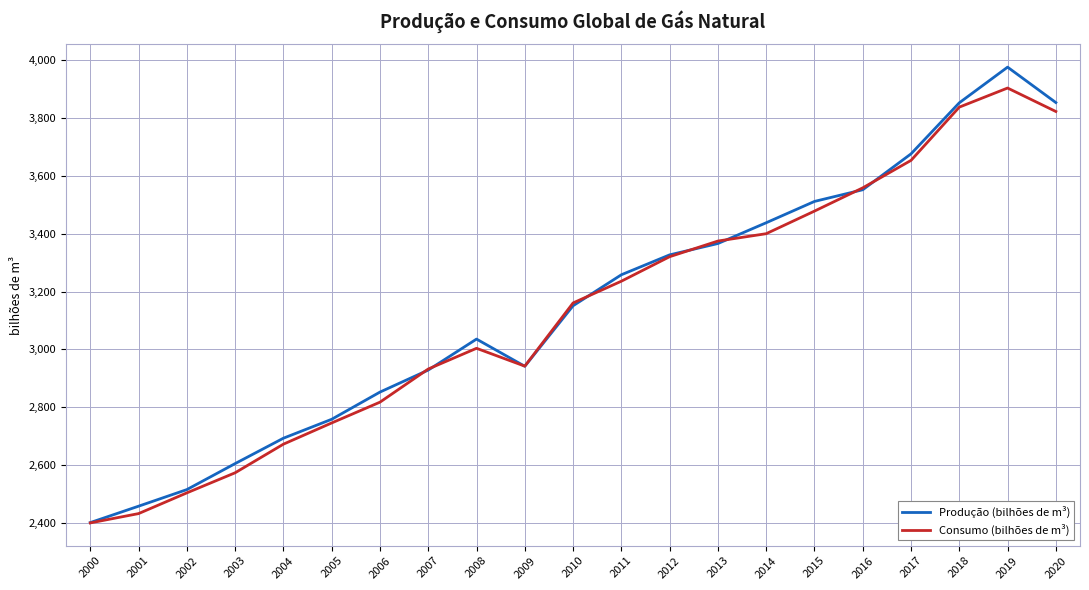

List the series in order of their peak value, lowest first.

Consumo (bilhões de m³), Produção (bilhões de m³)